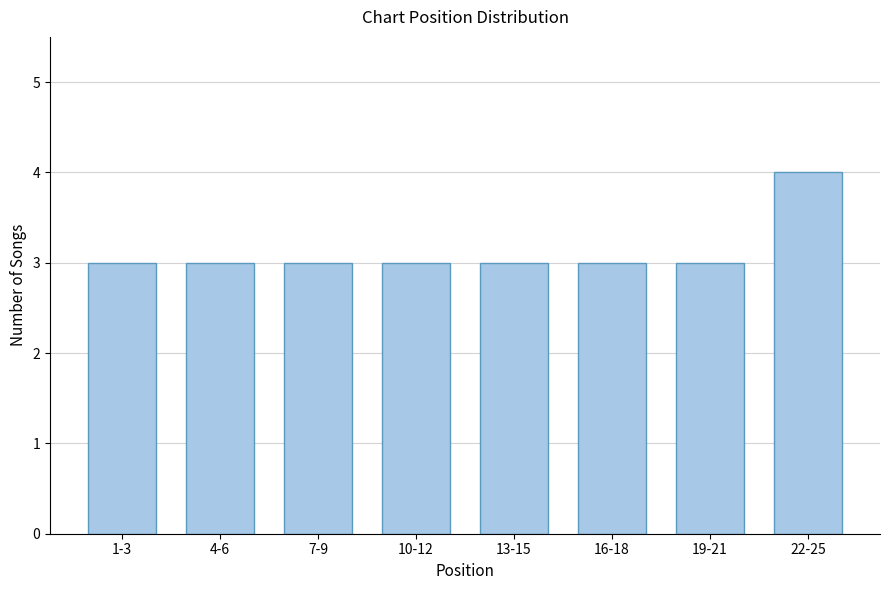

Reading left to right, what are all the values shown in this chart?

3	3	3	3	3	3	3	4